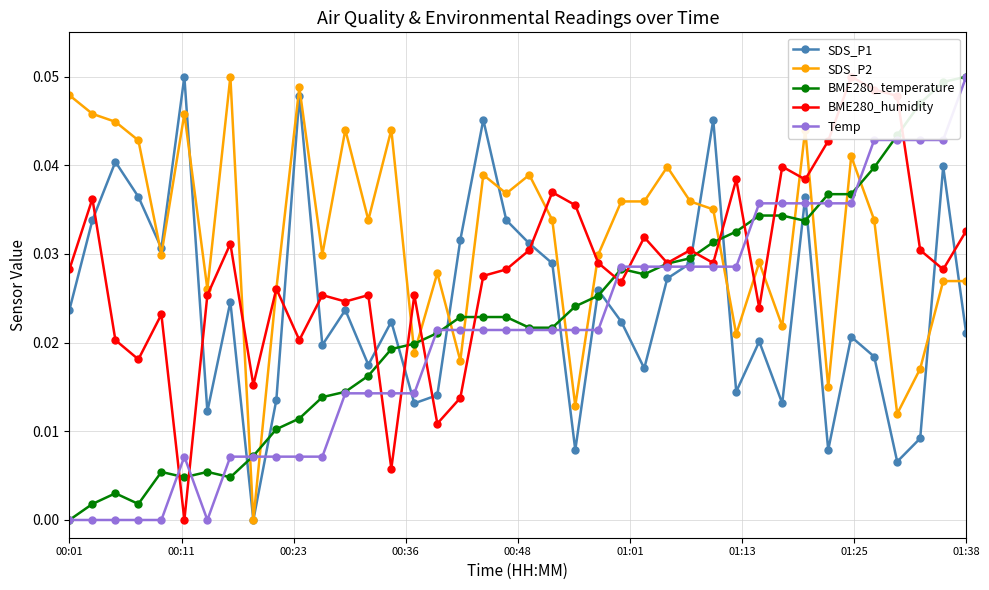

True or false: Temp and SDS_P2 intersect in this chart.

True